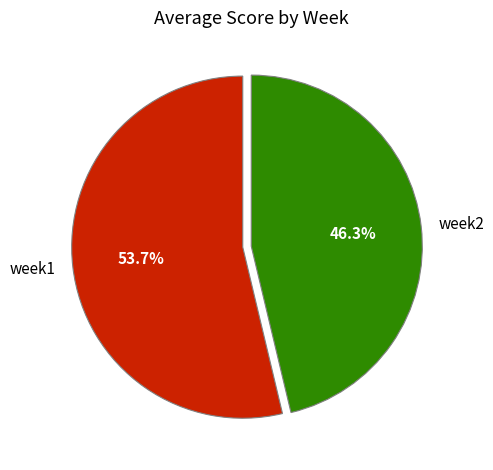

Does any single category account for the majority?

Yes